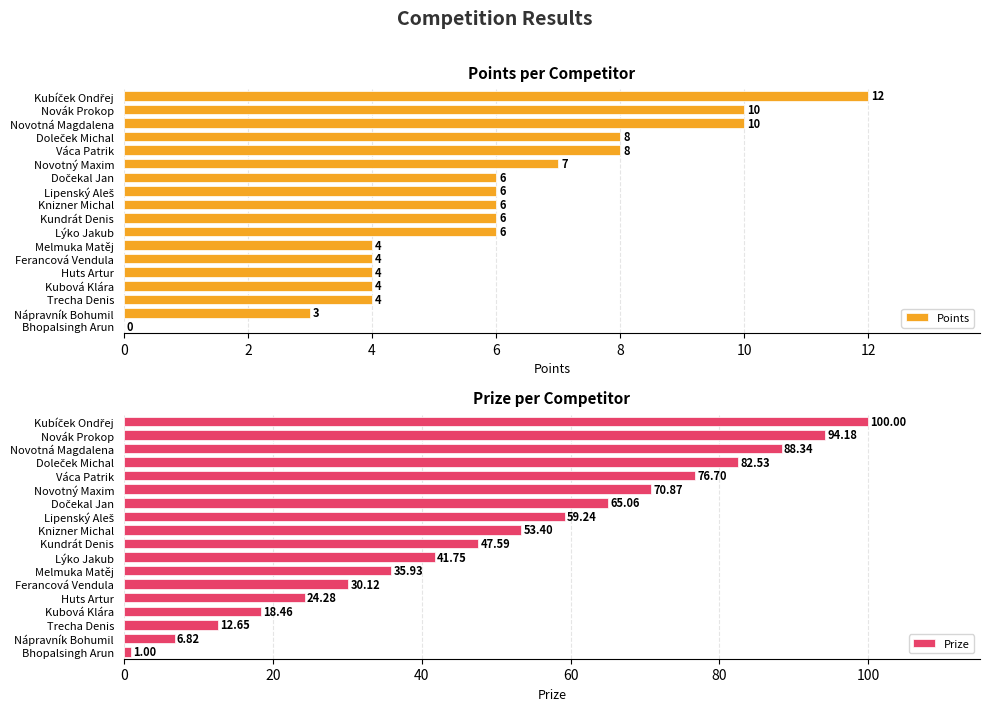

Are the bars grouped side by side (vs. stacked)?

Yes